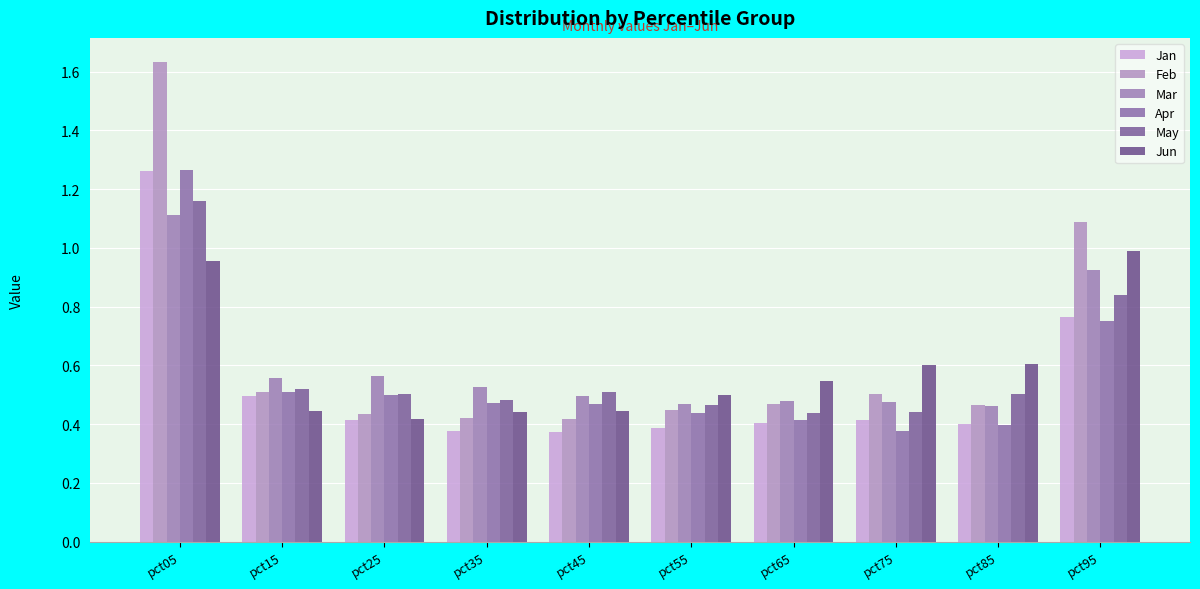

Which series changed the most between pct15 and pct65?

Jun